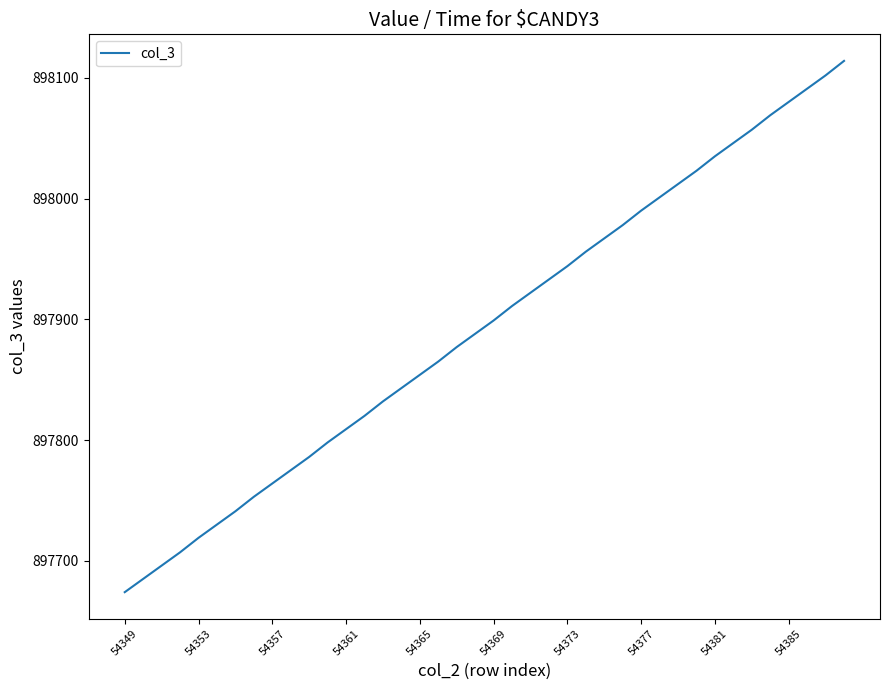

What is the difference between the maximum and minimum values?

440